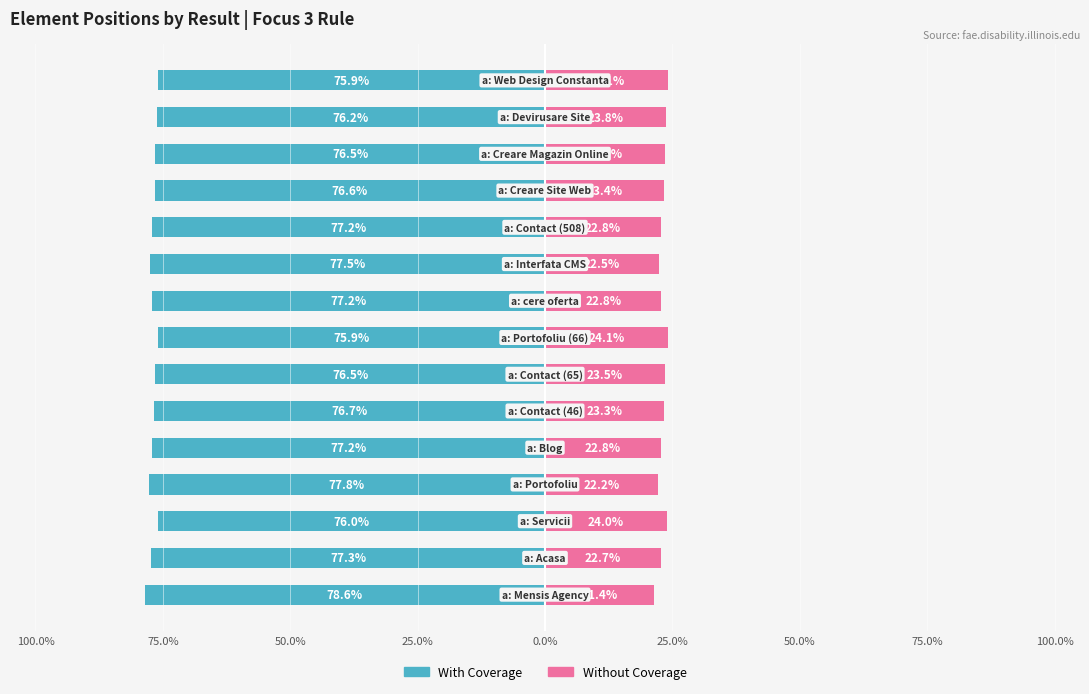

What are all the series names shown in the legend?

With Coverage, Without Coverage